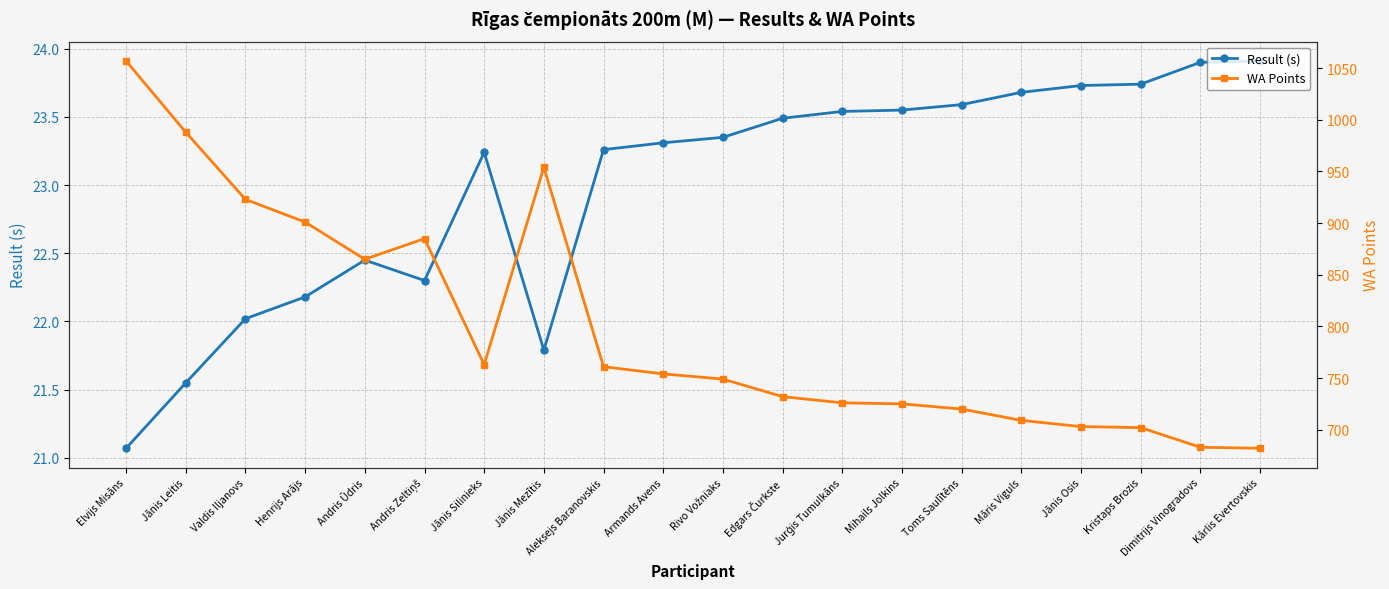

List the series in order of their overall mean, lowest first.

Result (s), WA Points